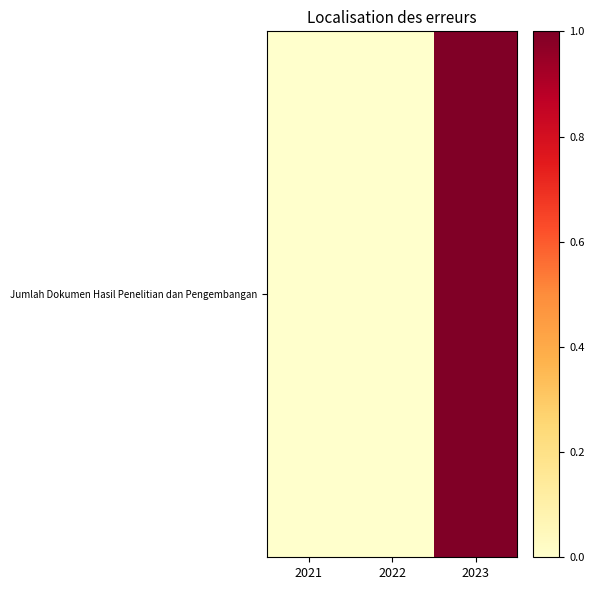

Which has a higher value, 2023 or 2022?

2023